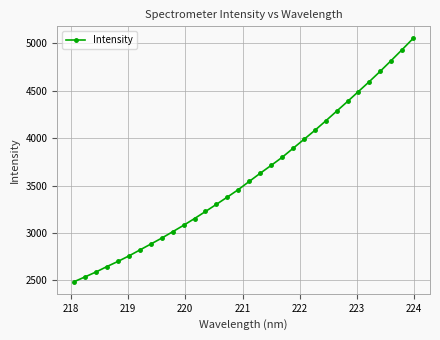

What is the average value?

3596.2